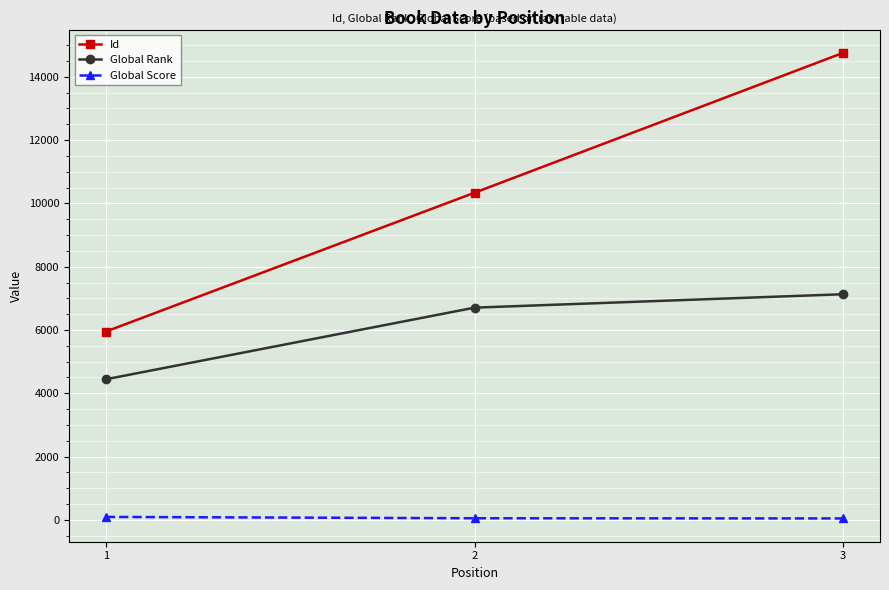

What is the average value of the Global Rank series?

6093